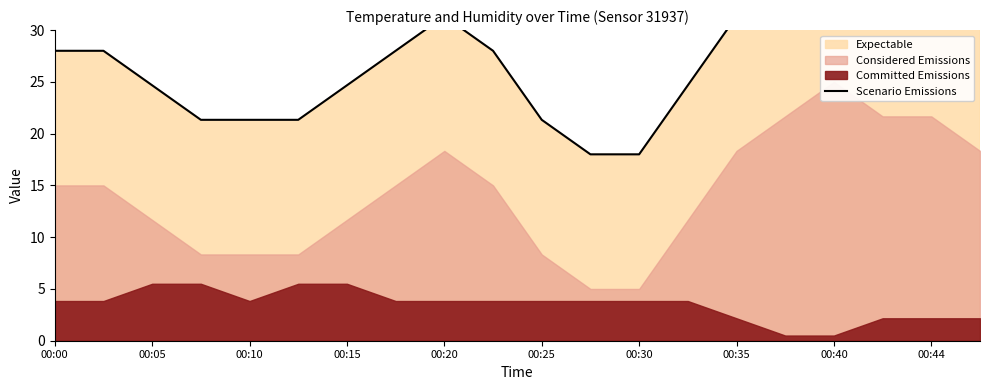

The value at 00:44 is 28.0. True or false?

True